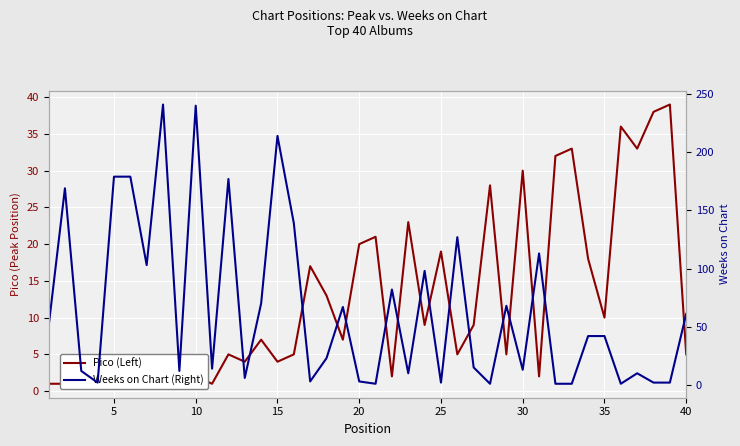

What is the sum of all Weeks on Chart (Right) values?

2595